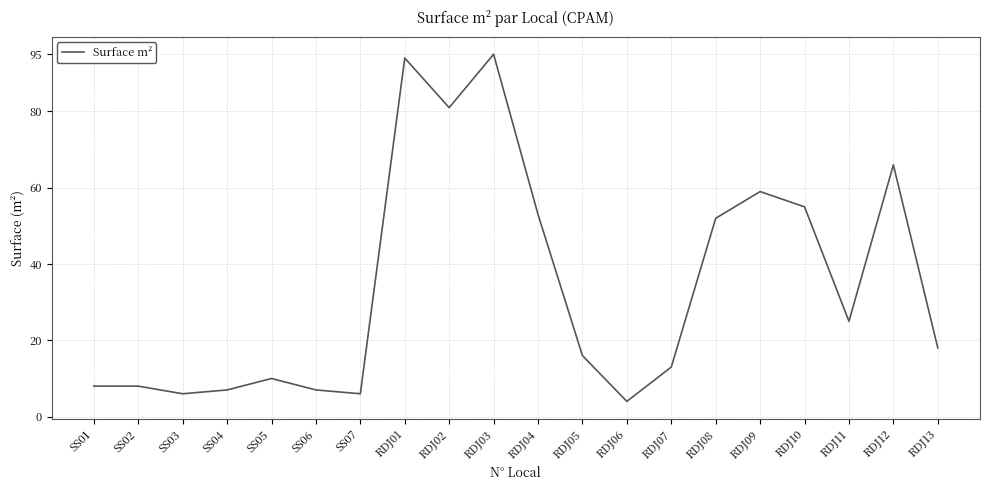

Does the chart have visible grid lines?

Yes